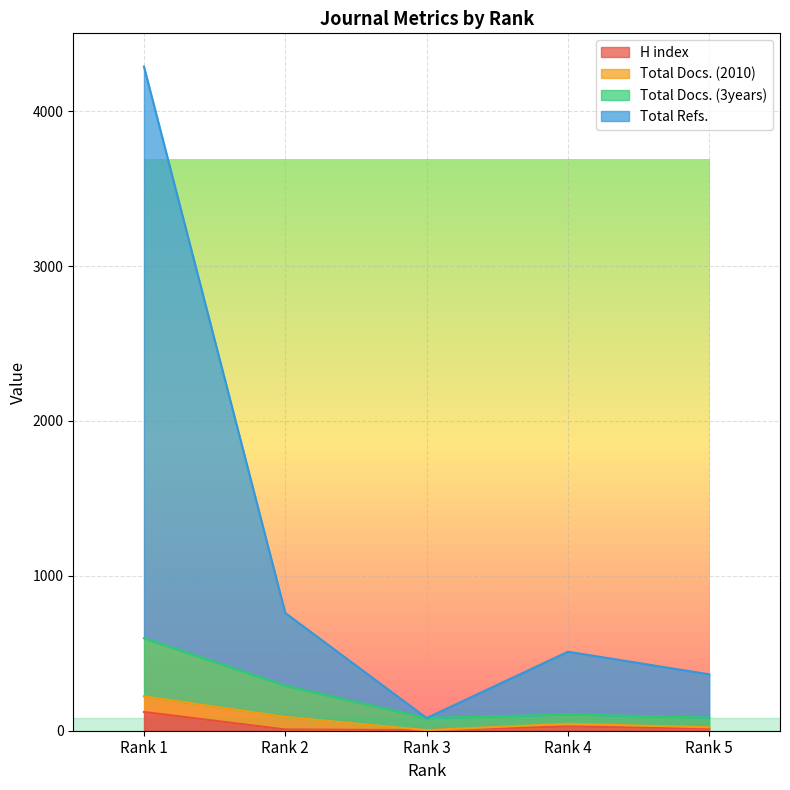

True or false: Total Refs. and Total Docs. (3years) intersect in this chart.

False